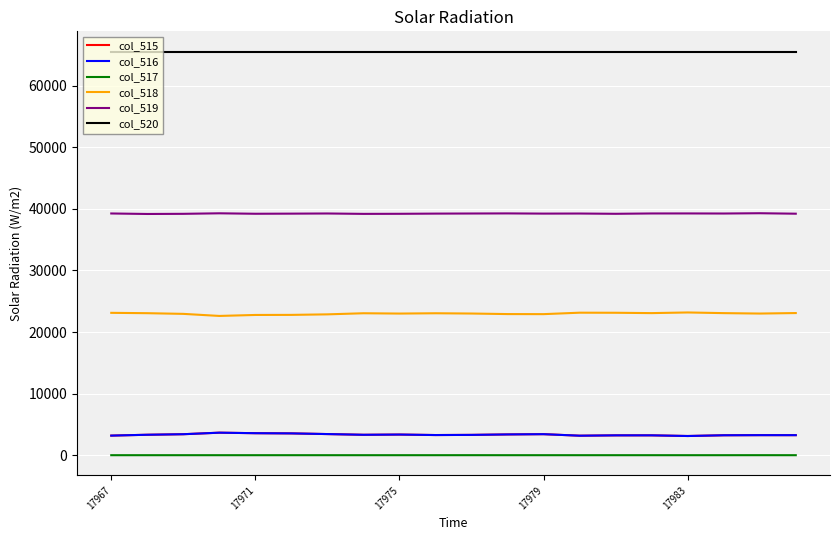

True or false: col_517 and col_515 cross at least once.

False